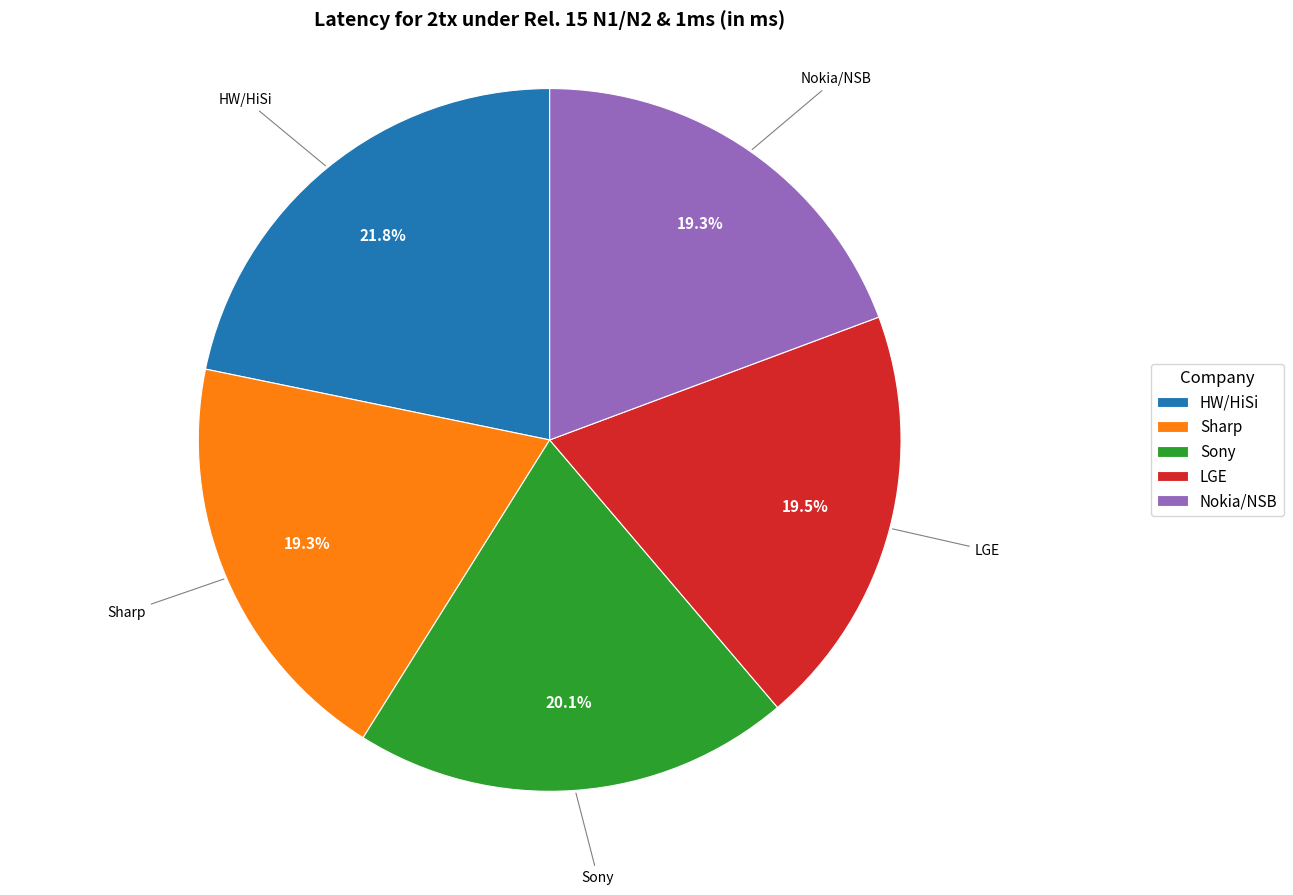

To the nearest percent, what portion does Nokia/NSB represent?

19%